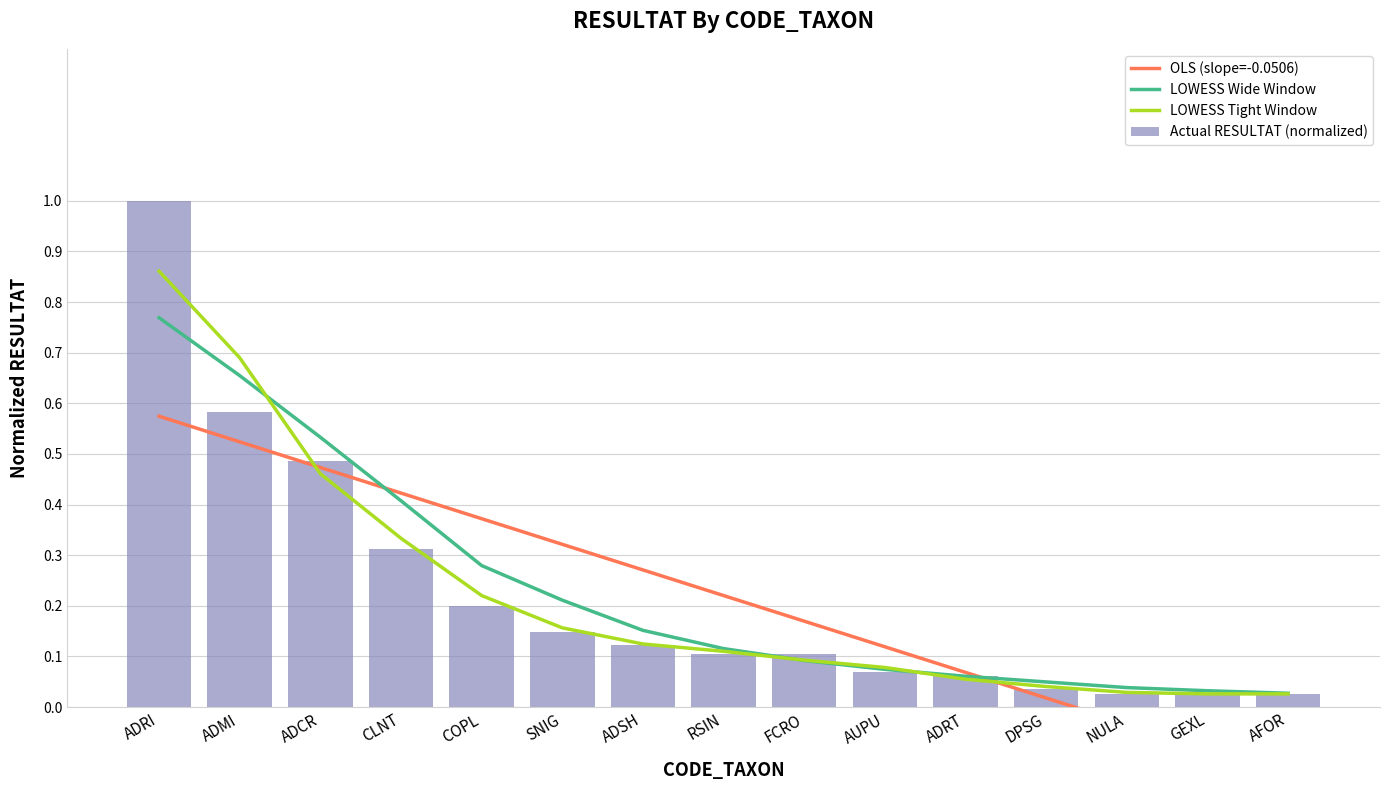

Reading right to left, what are all the values shown in this chart?

OLS (slope=-0.0506): -0.1	-0.1	-0.0	0.0	0.1	0.1	0.2	0.2	0.3	0.3	0.4	0.4	0.5	0.5	0.6
LOWESS Wide Window: 0.0	0.0	0.0	0.0	0.1	0.1	0.1	0.1	0.2	0.2	0.3	0.4	0.5	0.7	0.8
LOWESS Tight Window: 0.0	0.0	0.0	0.0	0.1	0.1	0.1	0.1	0.1	0.2	0.2	0.3	0.5	0.7	0.9
Actual RESULTAT (normalized): 0.0	0.0	0.0	0.0	0.1	0.1	0.1	0.1	0.1	0.1	0.2	0.3	0.5	0.6	1.0